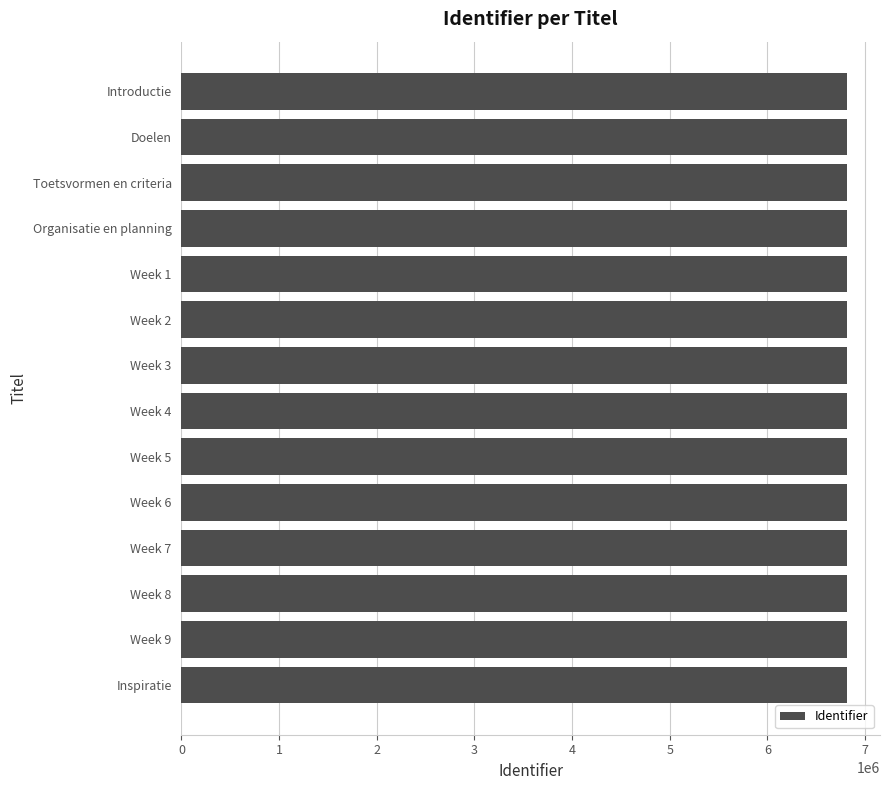

What is the sum of the values at Doelen and Week 1?

13624991